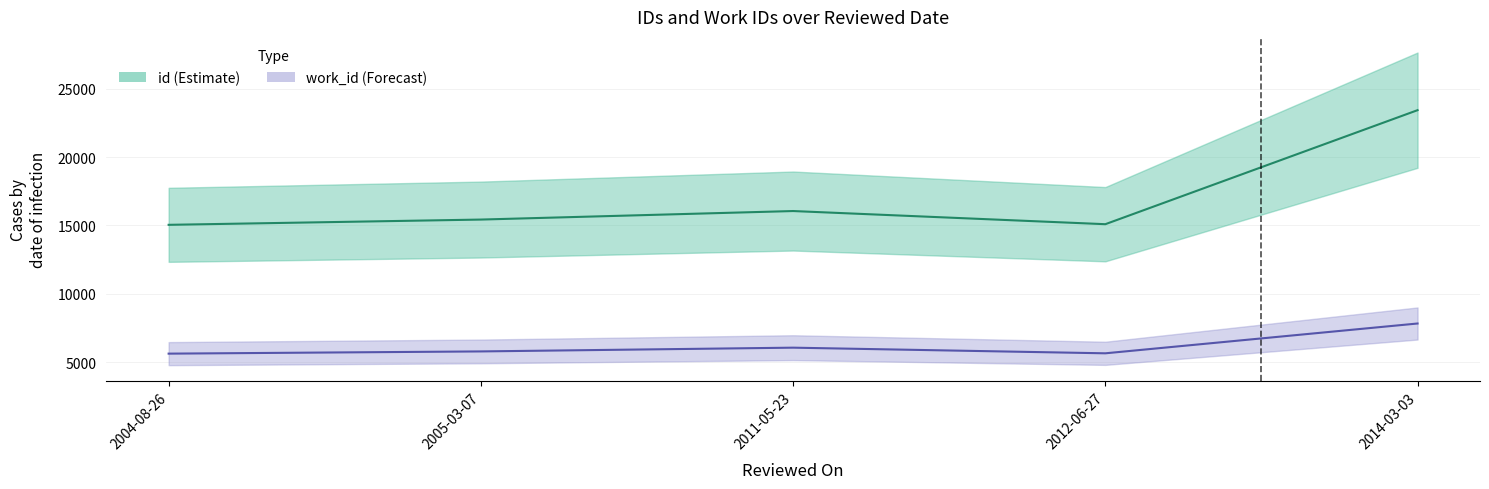

Which has a higher value, 2011-05-23 or 2004-08-26?

2011-05-23